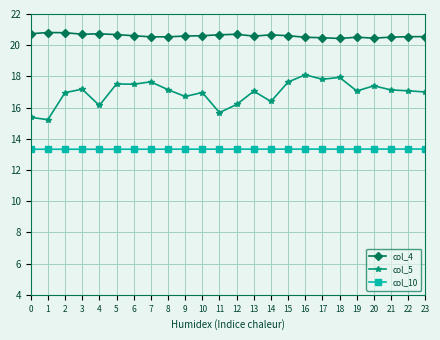

Which series has the largest total across all categories?

col_4